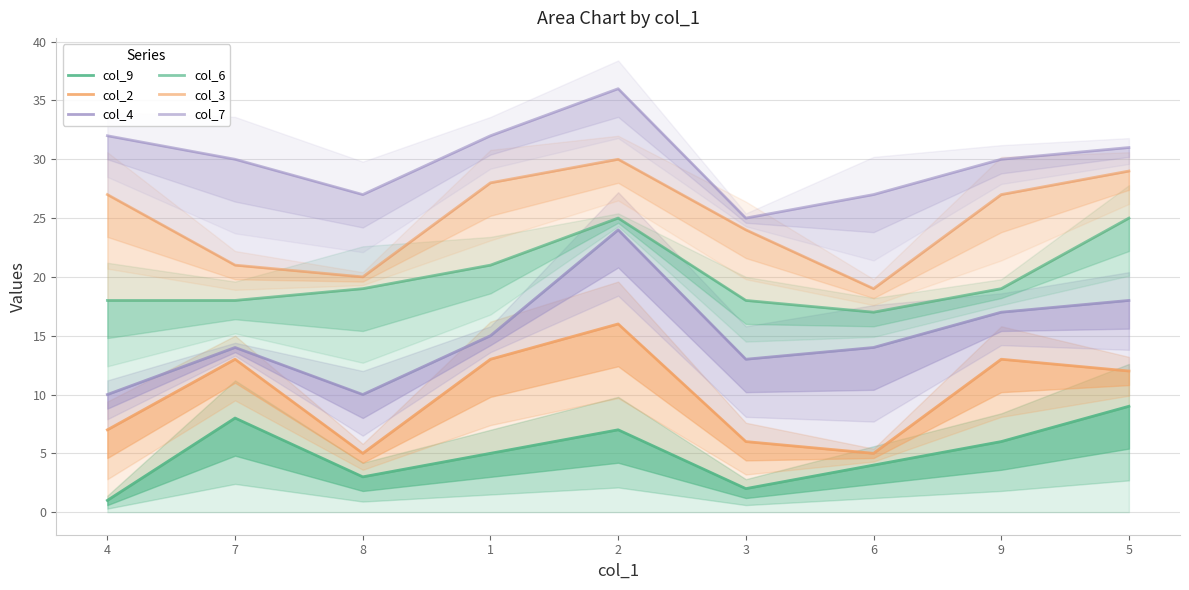

What is the lowest value of the col_3 series?

19